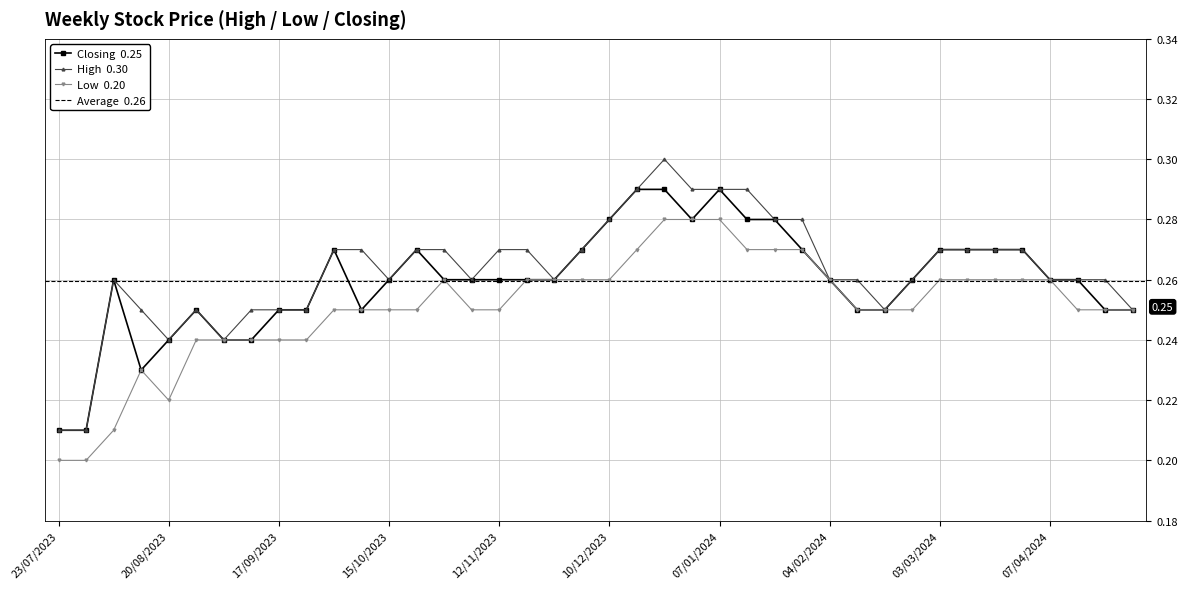

List the labels in order of Closing value, largest first.

07/01/2024, 24/12/2023, 17/12/2023, 21/01/2024, 14/01/2024, 31/12/2023, 10/12/2023, 24/03/2024, 17/03/2024, 10/03/2024, 03/03/2024, 28/01/2024, 03/12/2023, 22/10/2023, 01/10/2023, 14/04/2024, 07/04/2024, 25/02/2024, 04/02/2024, 26/11/2023, 19/11/2023, 12/11/2023, 05/11/2023, 29/10/2023, 15/10/2023, 06/08/2023, 28/04/2024, 21/04/2024, 18/02/2024, 11/02/2024, 08/10/2023, 24/09/2023, 17/09/2023, 27/08/2023, 10/09/2023, 03/09/2023, 20/08/2023, 13/08/2023, 30/07/2023, 23/07/2023